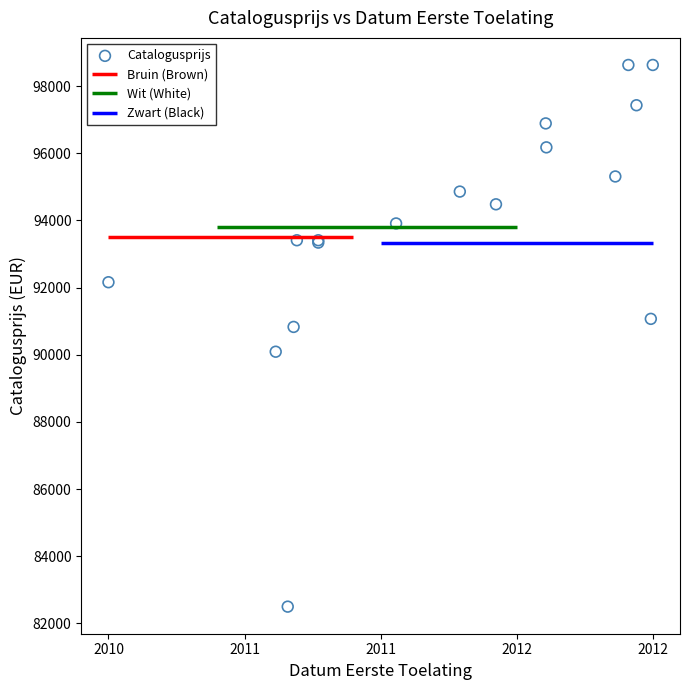

What Y value in the scatter plot is closest to 90564?

90829